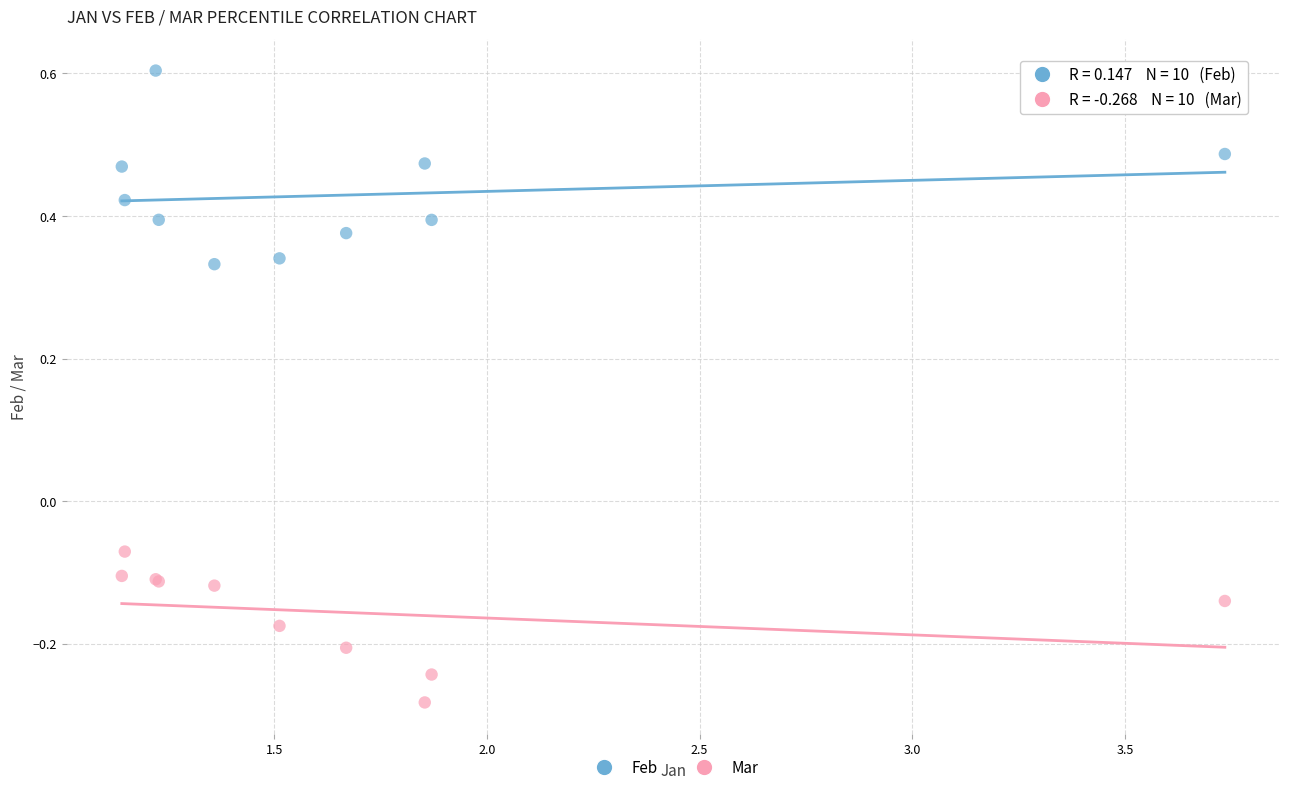

Which series reaches the minimum Y coordinate?

Mar